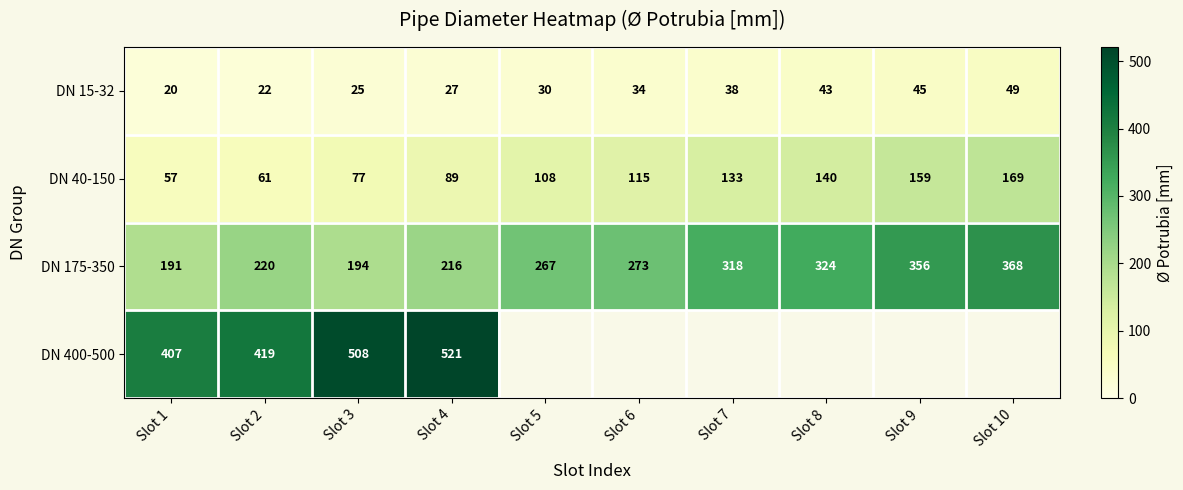

How many data points in DN 175-350 are less than 273?

5